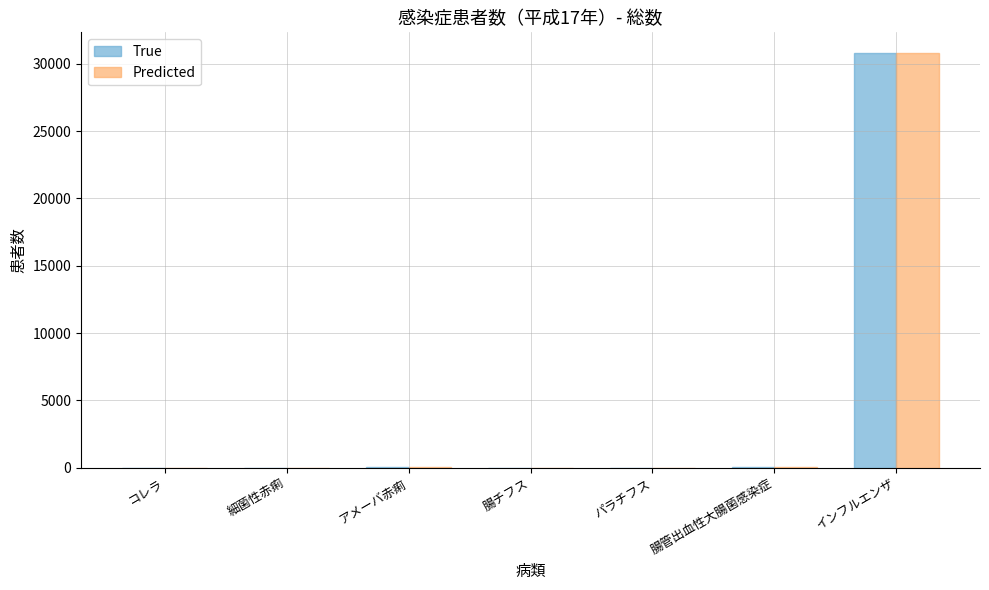

Is the value of Predicted at インフルエンザ greater than the value of True at 細菌性赤痢?

Yes